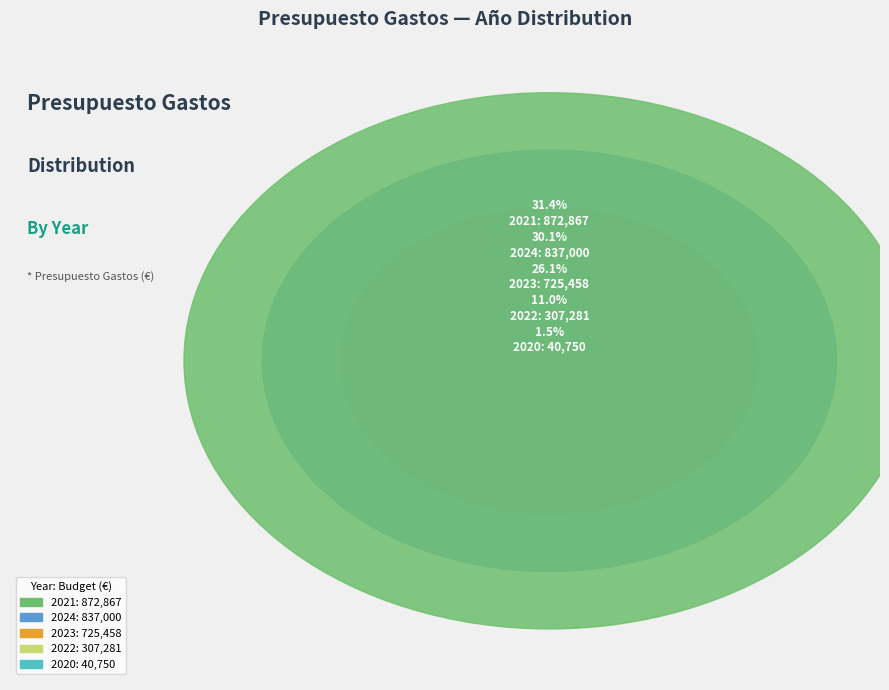

The 2022 slice represents 1% of the pie. True or false?

False